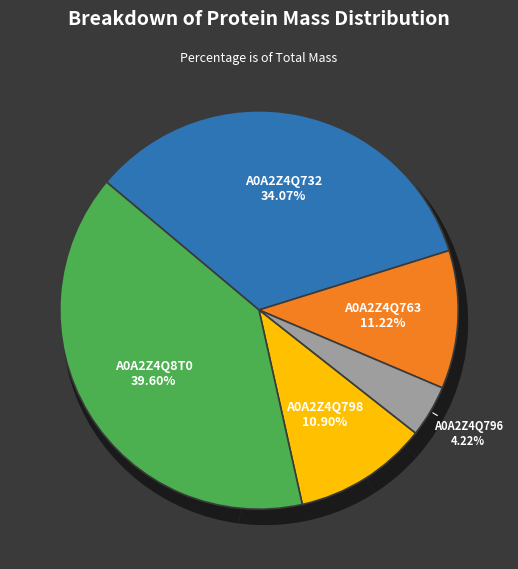

How many slices are in this pie chart?

5